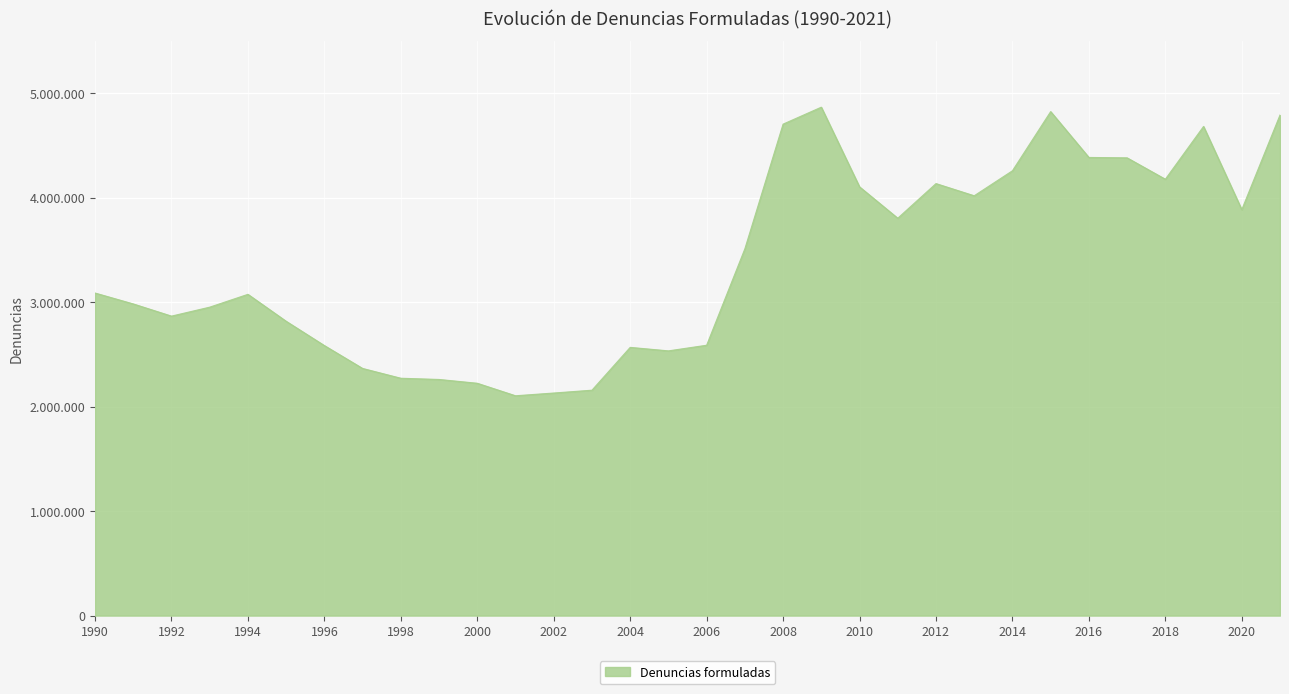

Is this an area chart (filled region under the line)?

Yes